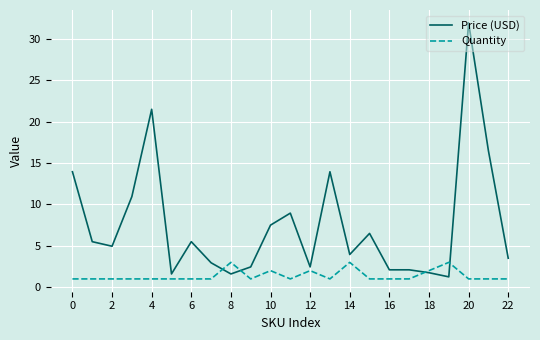

Rank the series by their average value, from highest to lowest.

Price (USD), Quantity